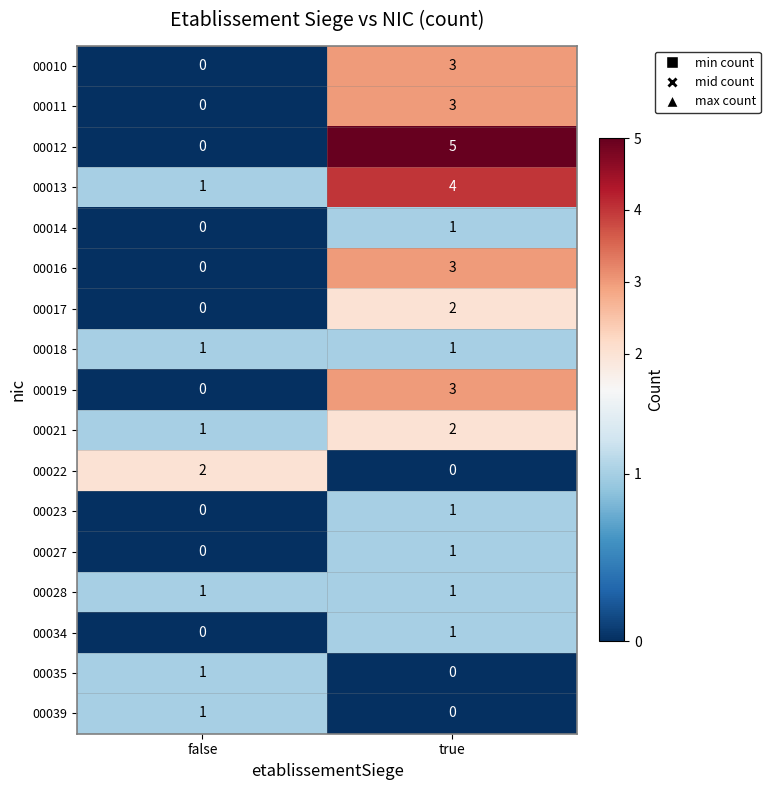

Where is 00039 nearest to the value 0?

true